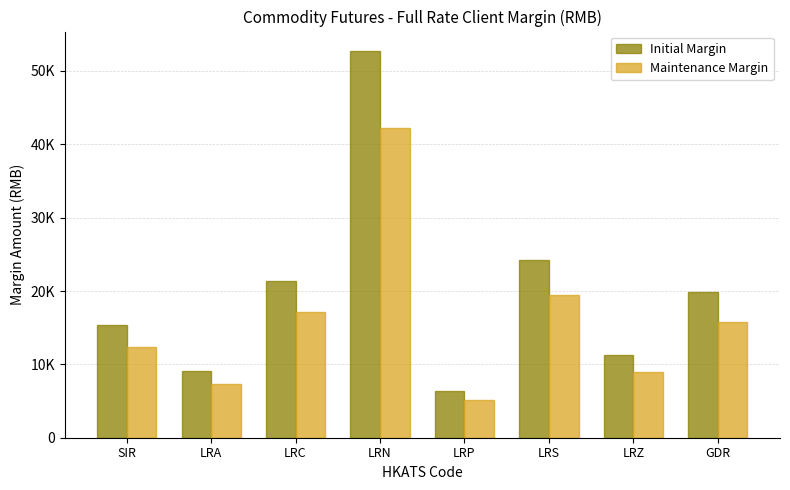

Does the chart contain stacked bars?

No